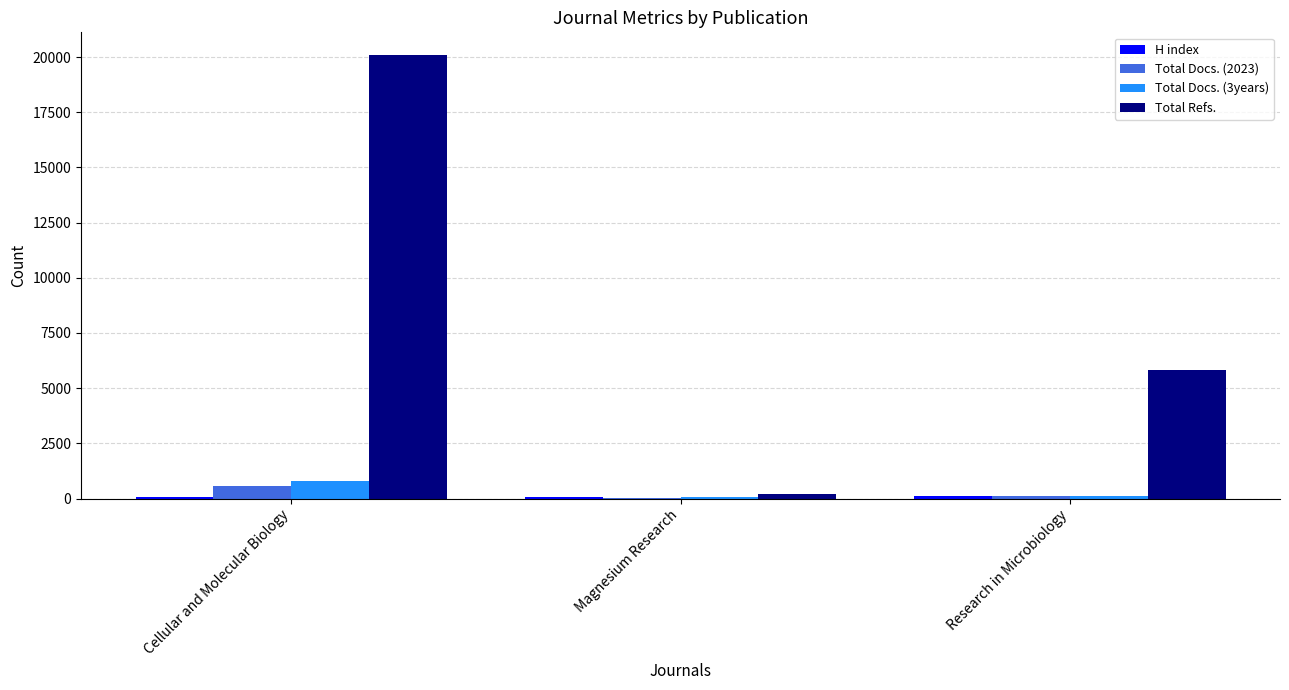

Which series changed the most between Magnesium Research and Research in Microbiology?

Total Refs.